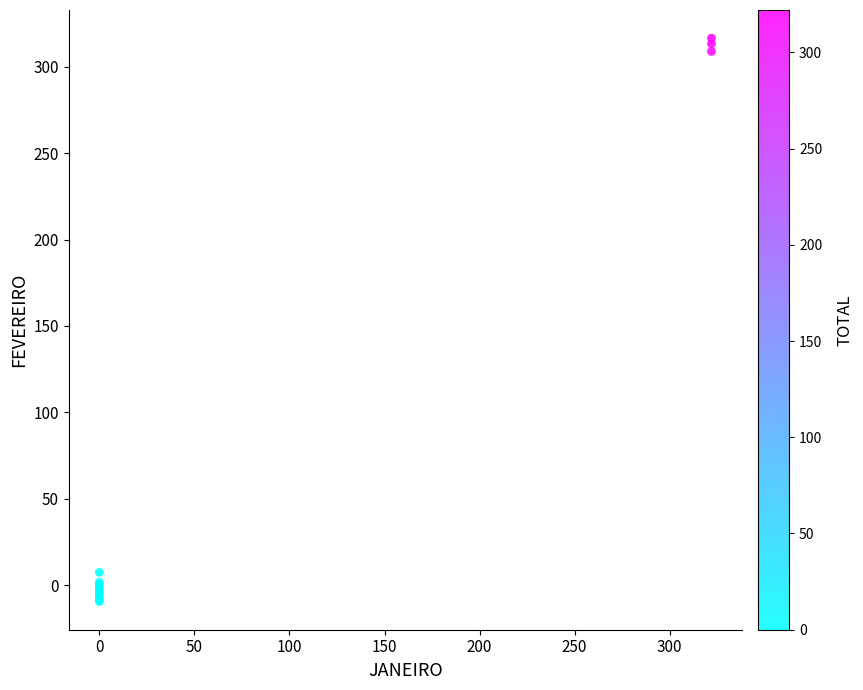

What Y value in the scatter plot is closest to 153?

7.3